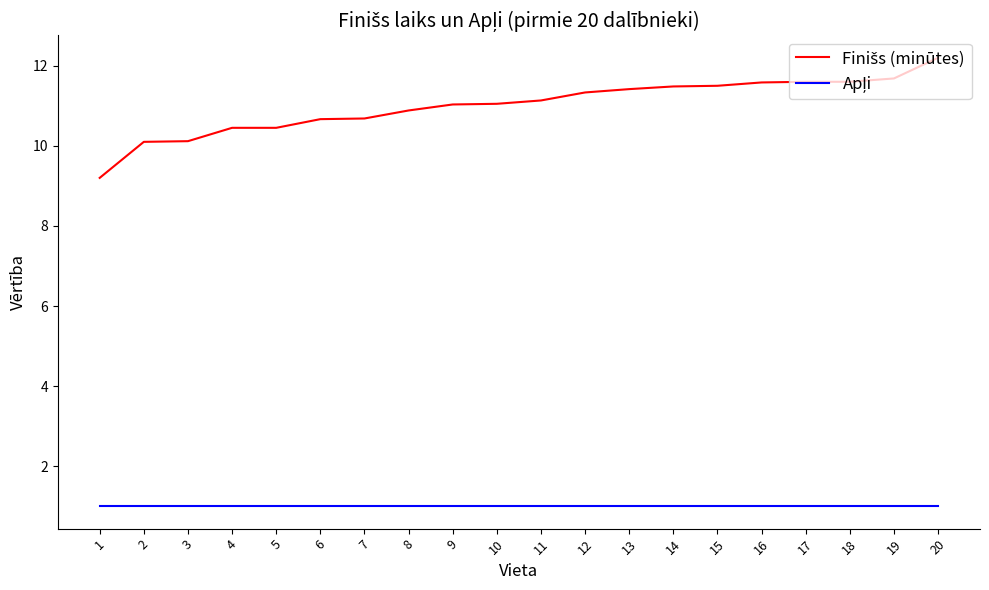

What is the spread (max minus min) of values at 20?

11.2